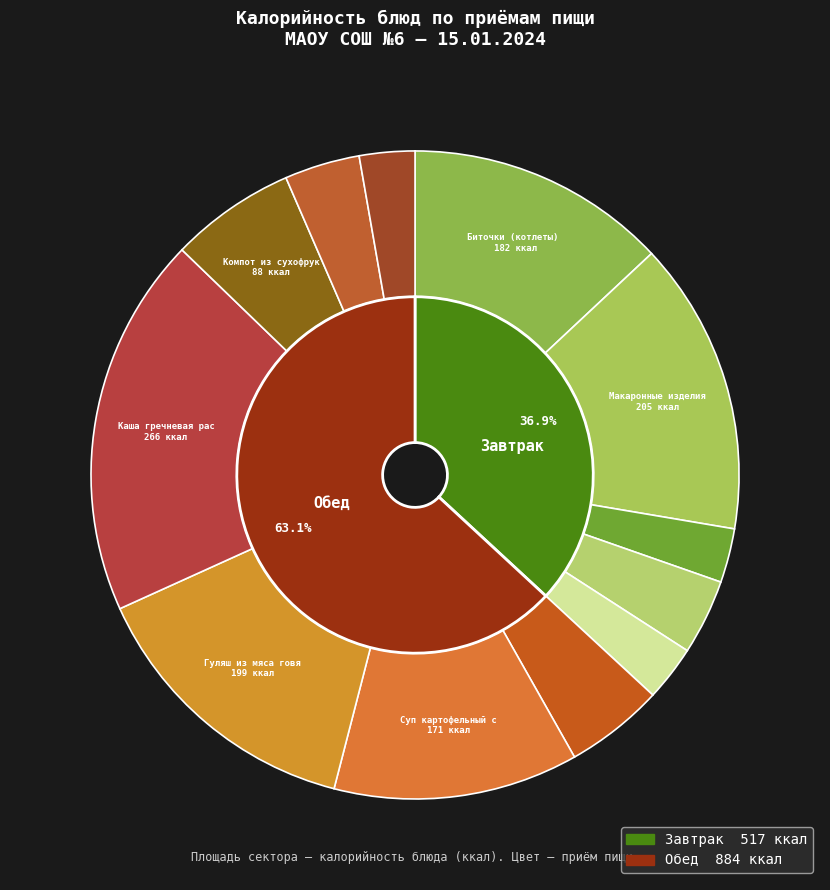

What is the largest slice in the pie chart?

Каша гречневая рассыпчатая с овощами